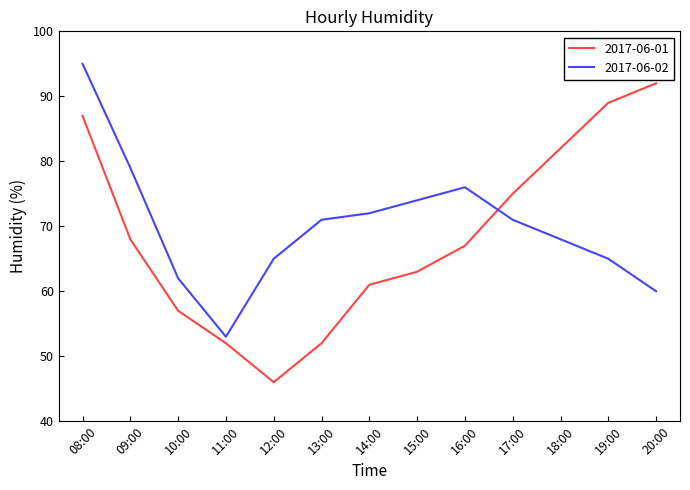

What is the maximum value shown in the chart?

95